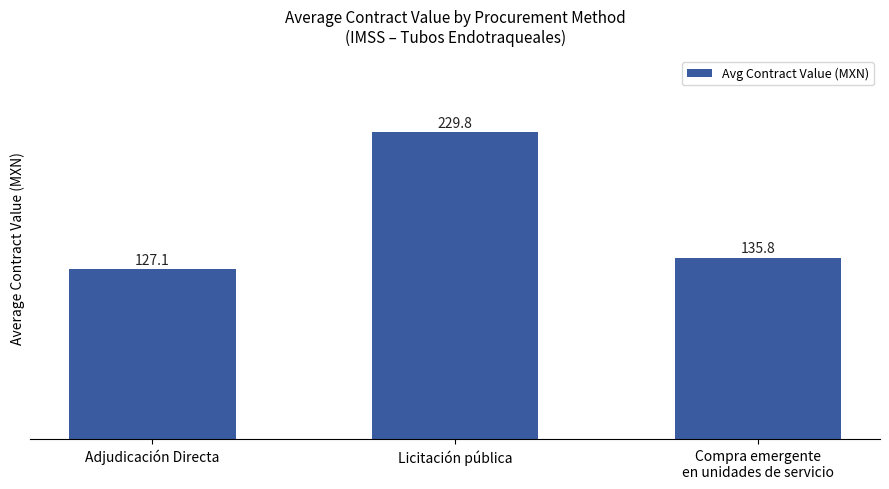

Are the bars grouped side by side (vs. stacked)?

No